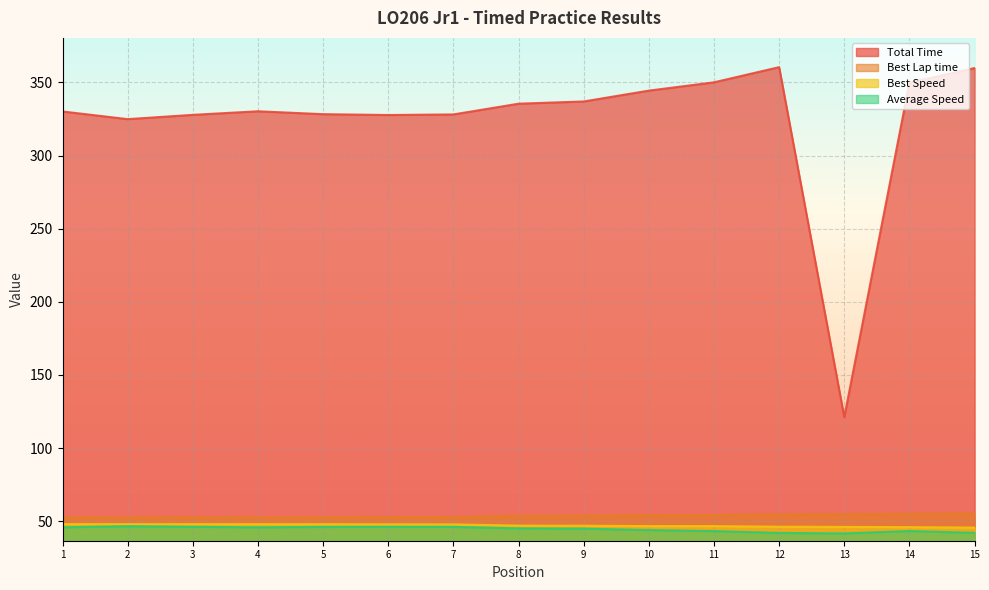

At 12, list the series in order from largest to smallest.

Total Time, Best Lap time, Best Speed, Average Speed